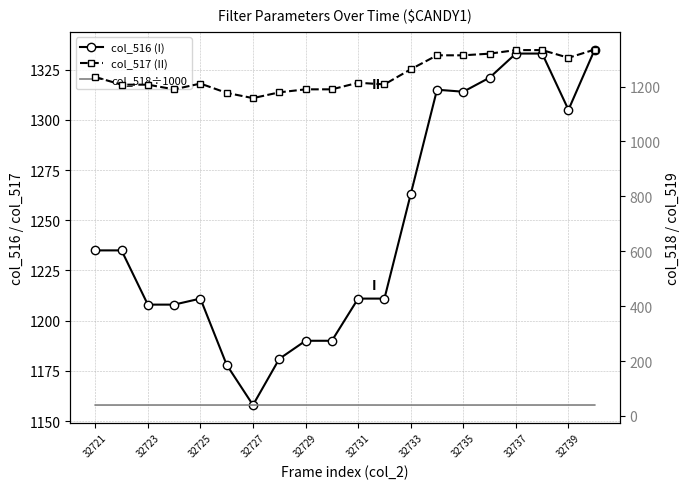

What is the lowest value of the col_517 series?

1158.0